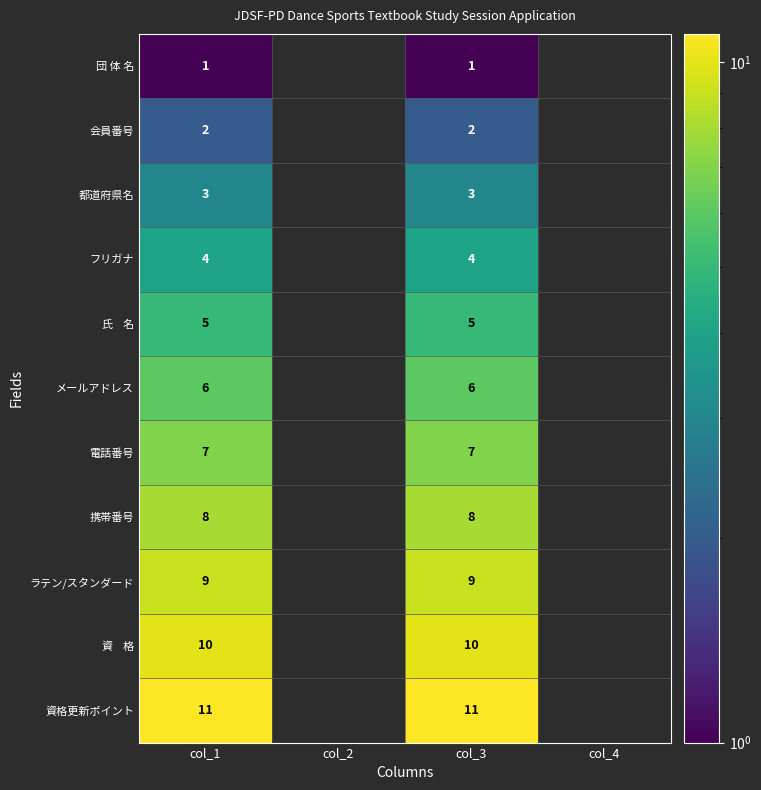

What is the minimum value shown in the chart?

1.0